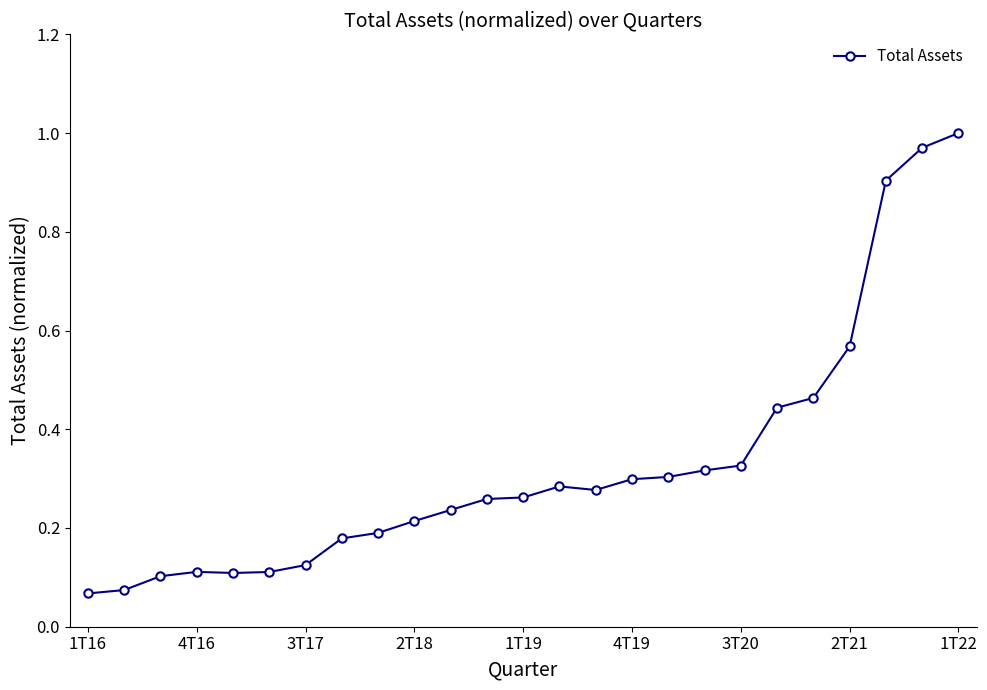

What is the difference between the maximum and minimum values?

0.9